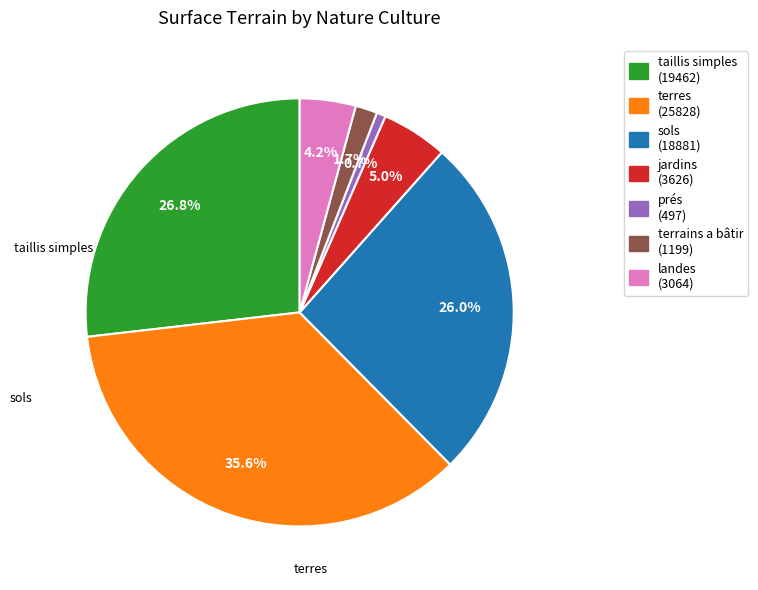

Is there a majority slice in this chart?

No